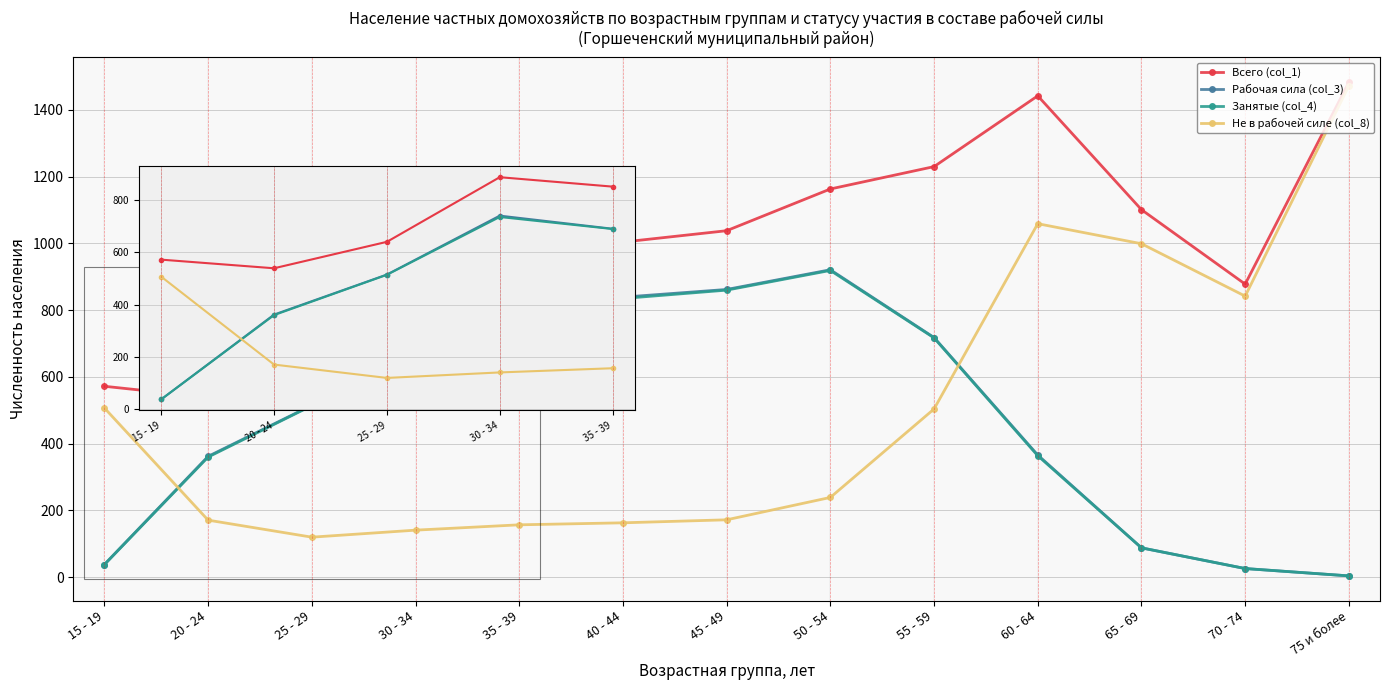

What is the maximum value shown in the chart?

1483